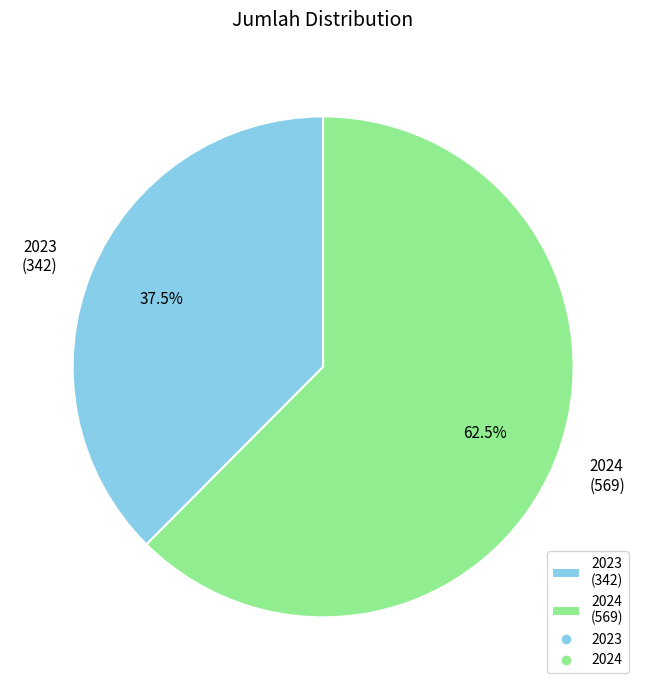

Count the number of slices in the pie.

2